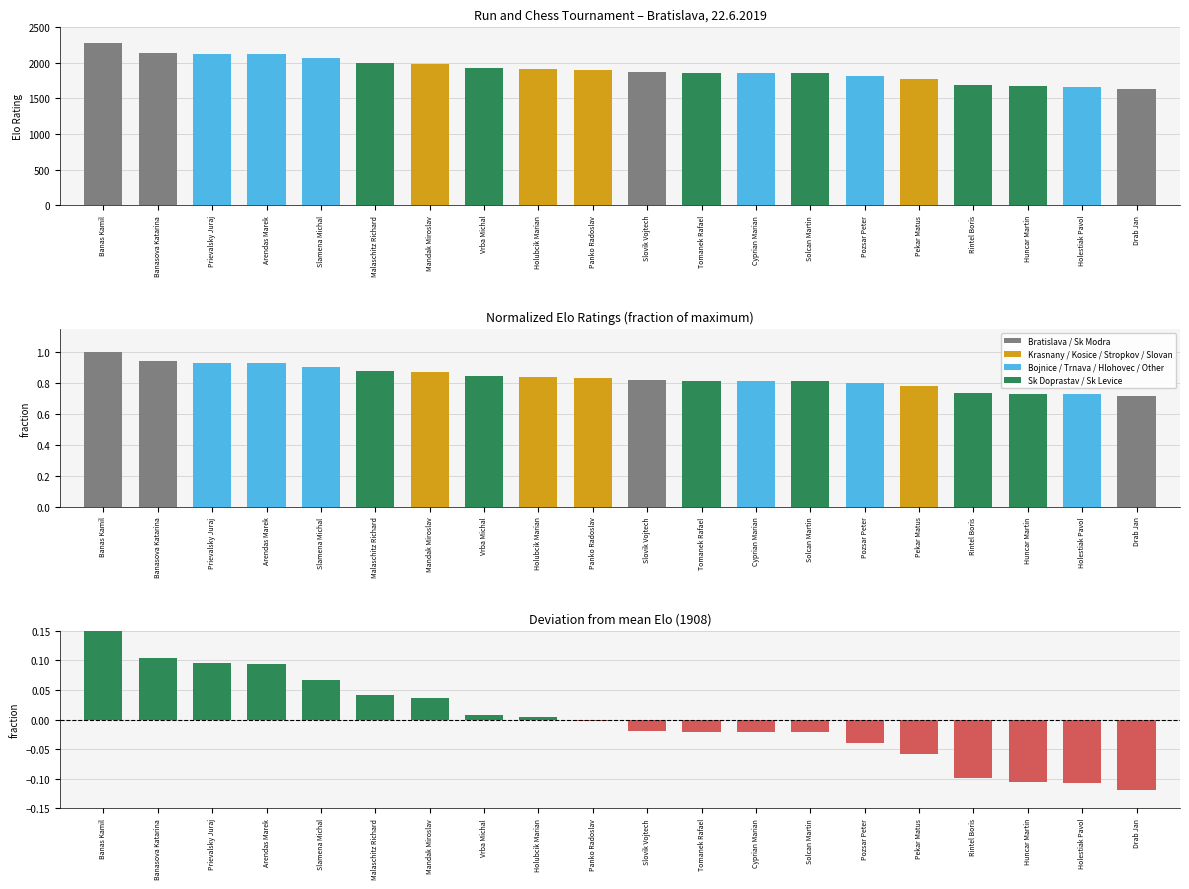

Rank the categories by Elo deviation from mean value from highest to lowest.

Banas Kamil, Banasova Katarina, Prievalsky Juraj, Arendas Marek, Slamena Michal, Malaschitz Richard, Mandak Miroslav, Vrba Michal, Holubcik Marian, Panko Radoslav, Slovik Vojtech, Tomanek Rafael, Cyprian Marian, Solcan Martin, Pozsar Peter, Pekar Matus, Rintel Boris, Huncar Martin, Holestiak Pavol, Drab Jan